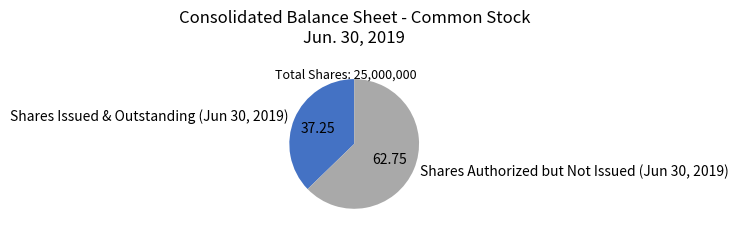

Which slice is the smallest?

Shares Issued & Outstanding (Jun 30, 2019)